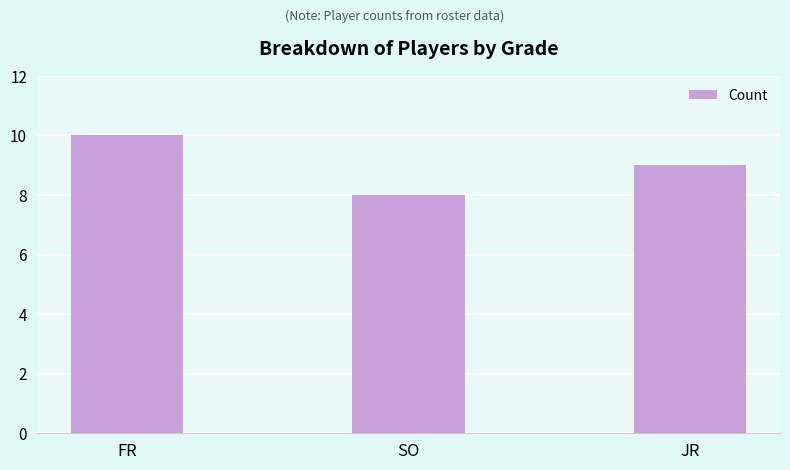

Is it true that the value at SO is 3?

False